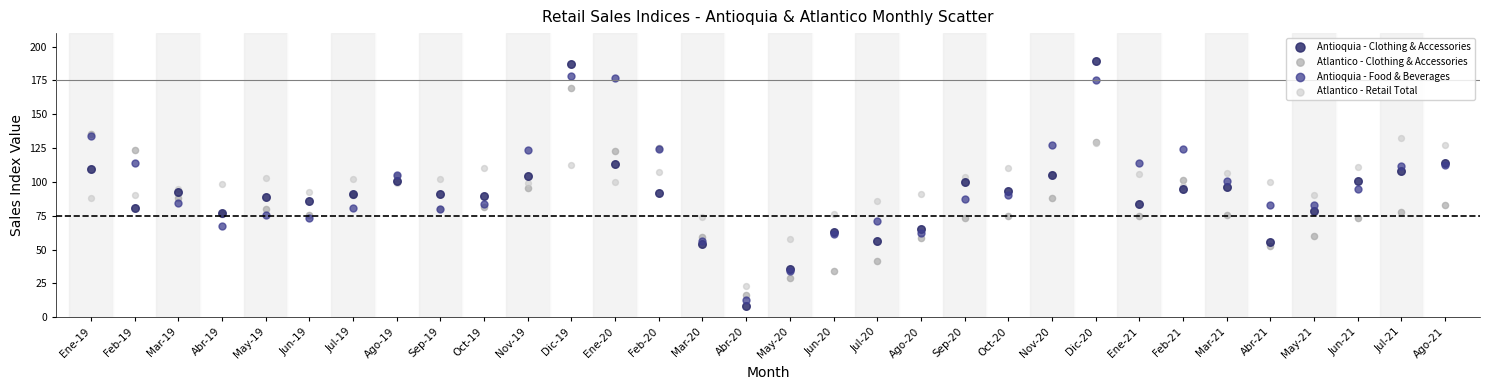

Which series has the largest Y range (max minus min)?

Antioquia - Clothing & Accessories